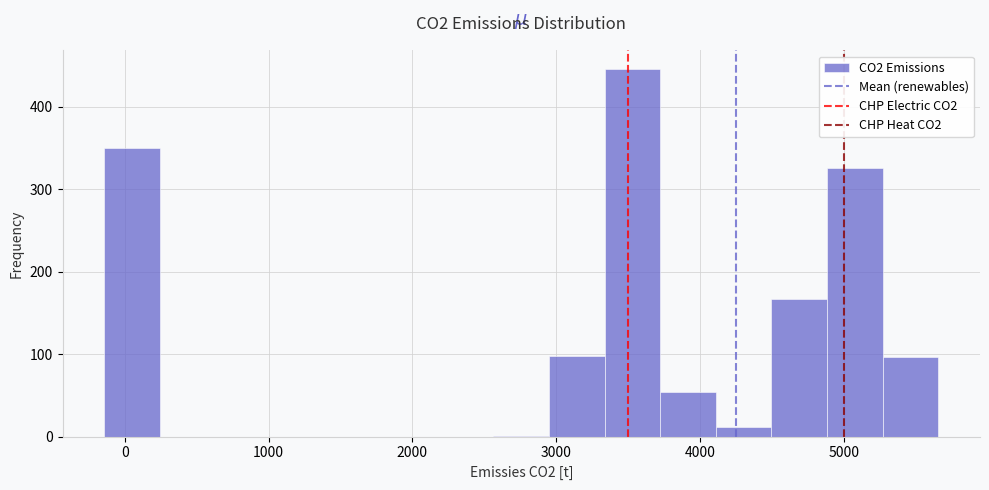

Read against the x-axis, roughly where is the centre of the tallest bar?

3500